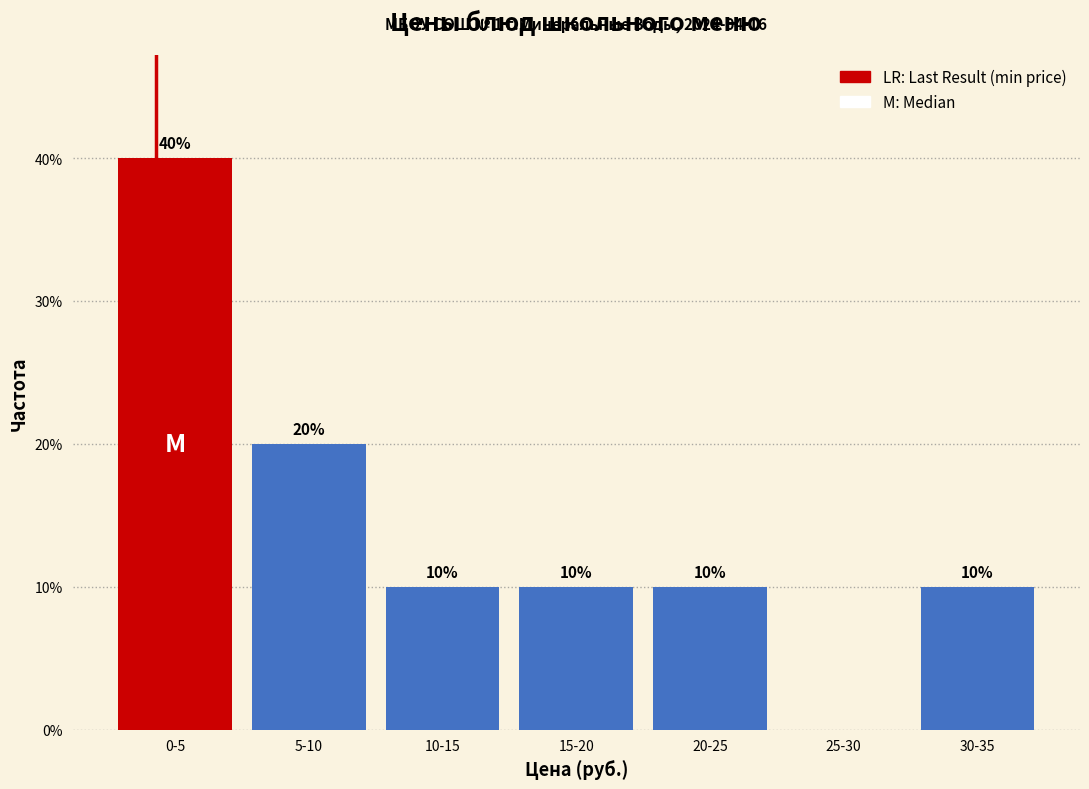

Reading right to left, list all the values displayed in this chart.

30-35=10	25-30=0	20-25=10	15-20=10	10-15=10	5-10=20	0-5=40